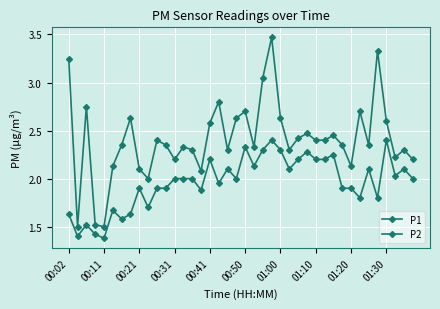

How many lines are shown in the chart?

2